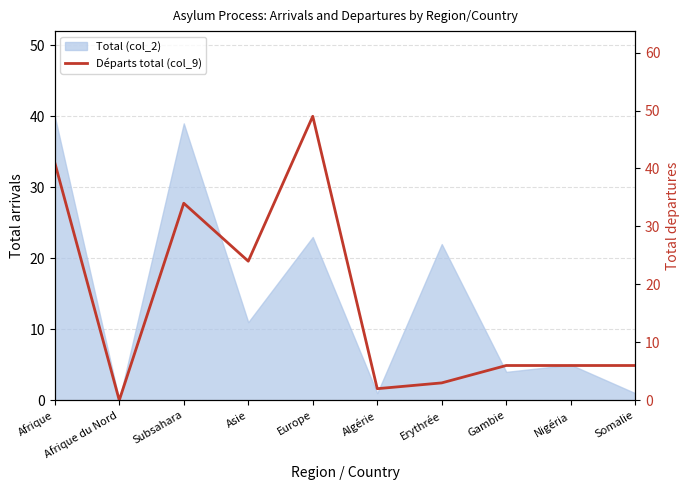

The chart shows a value of 10 at Gambie. True or false?

False